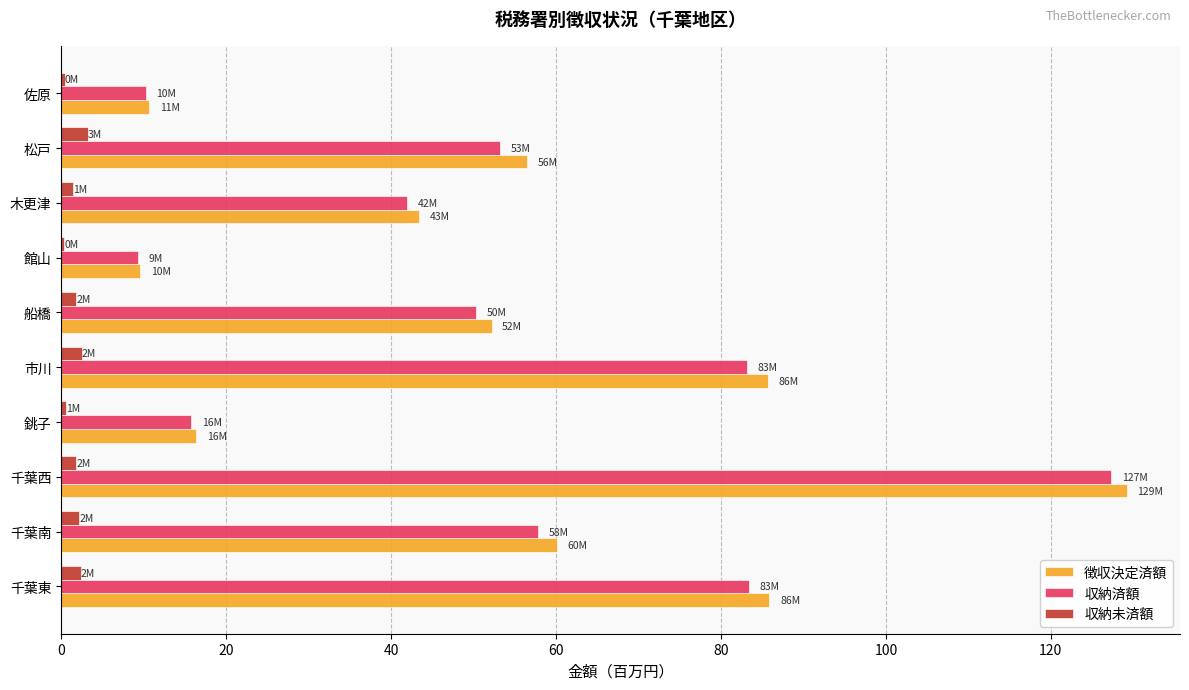

What is the highest value of the 徴収決定済額 series?

129.2